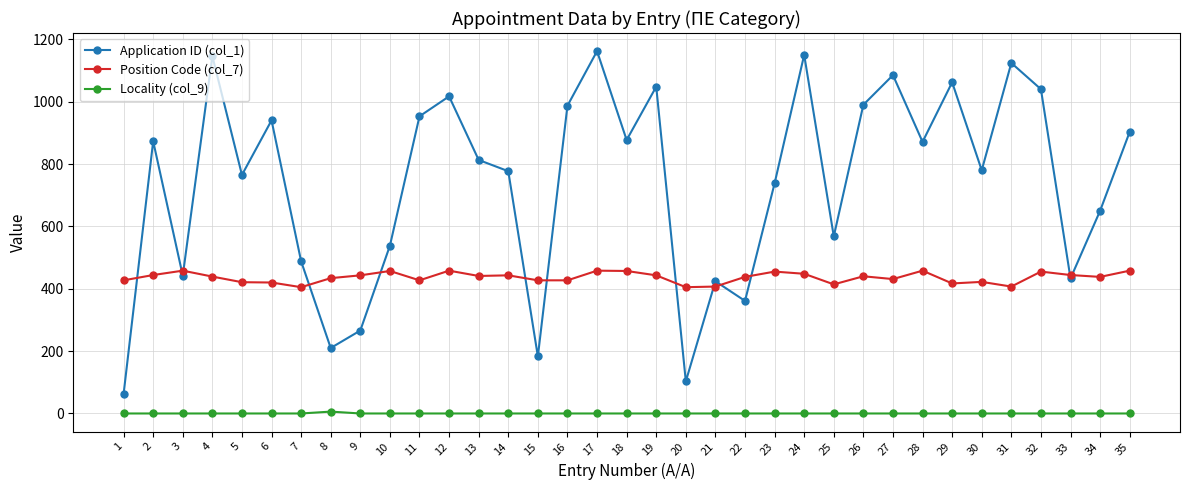

What is the difference between the second highest and minimum values in the Application ID (col_1) series?

1088